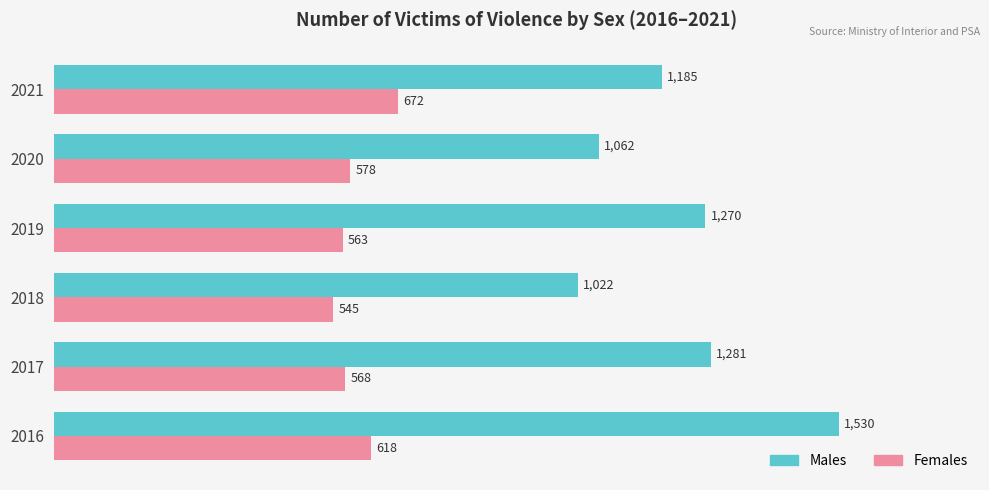

At which label is Females closest to 608?

2016